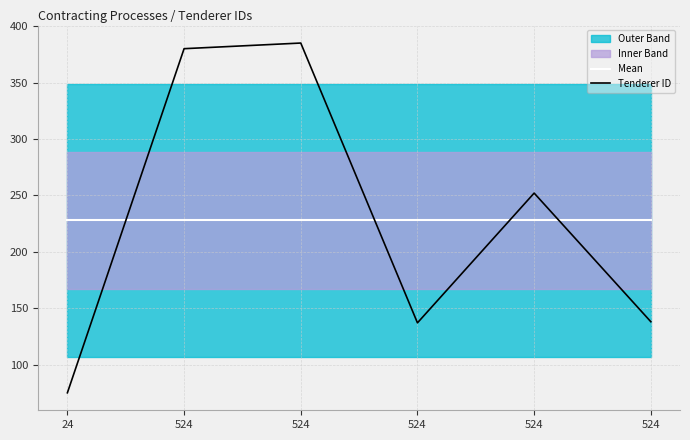

Does the chart have visible grid lines?

Yes